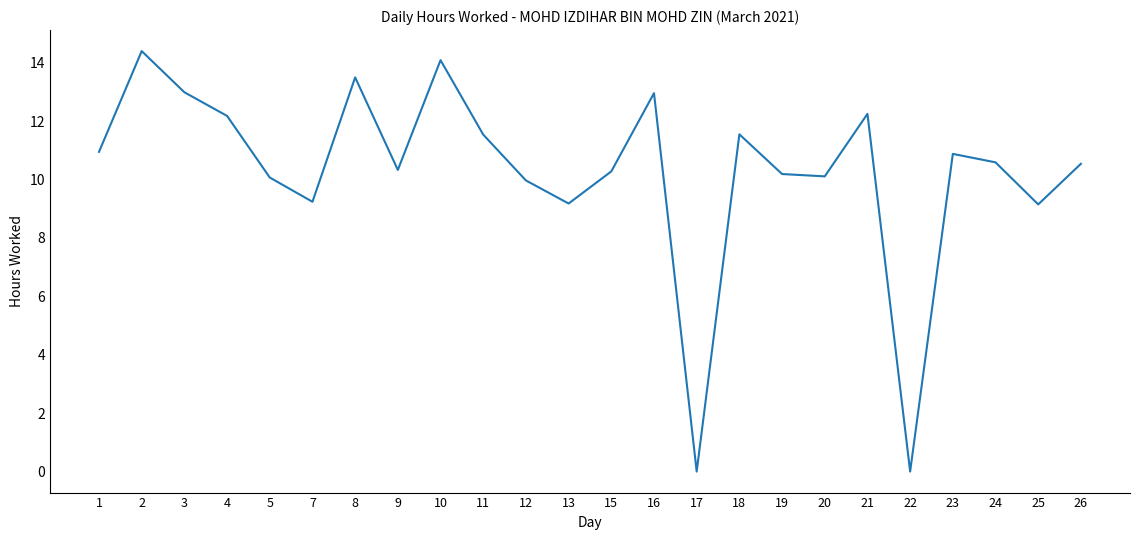

The chart shows a value of 17.8 at 15. True or false?

False